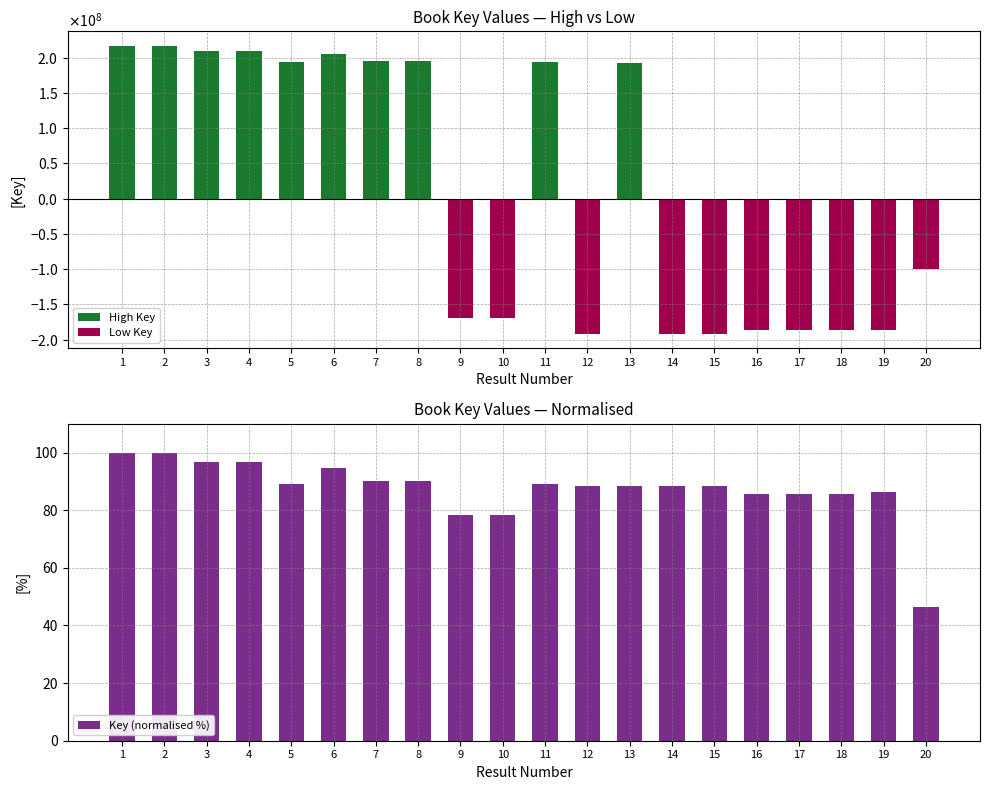

At which category is the sum across all series the highest?

1